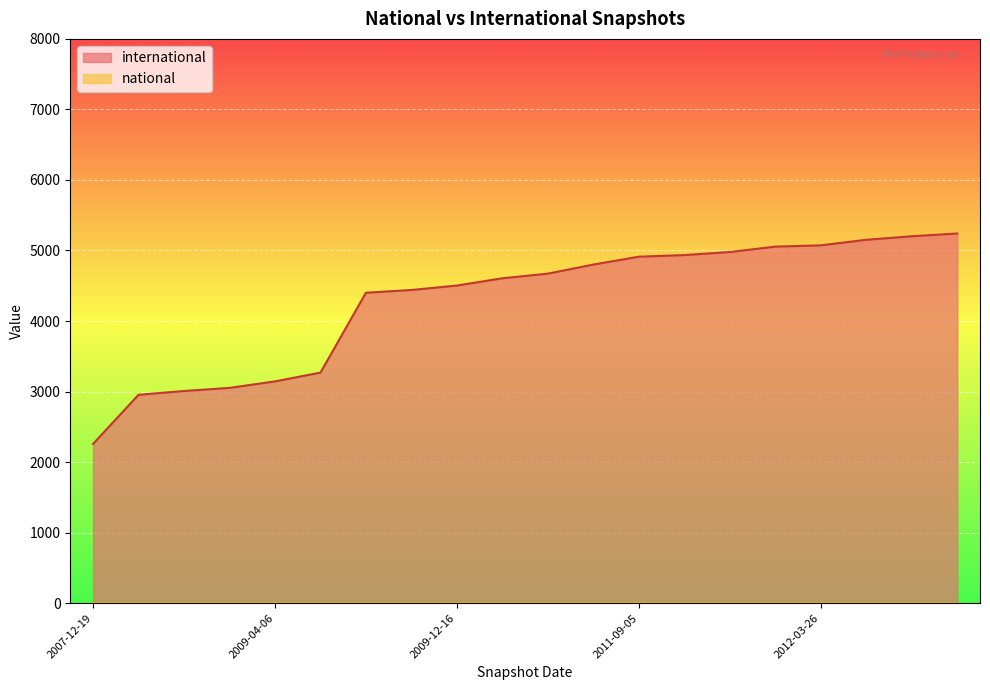

At which category does the chart reach its peak across all series?

2013-09-10